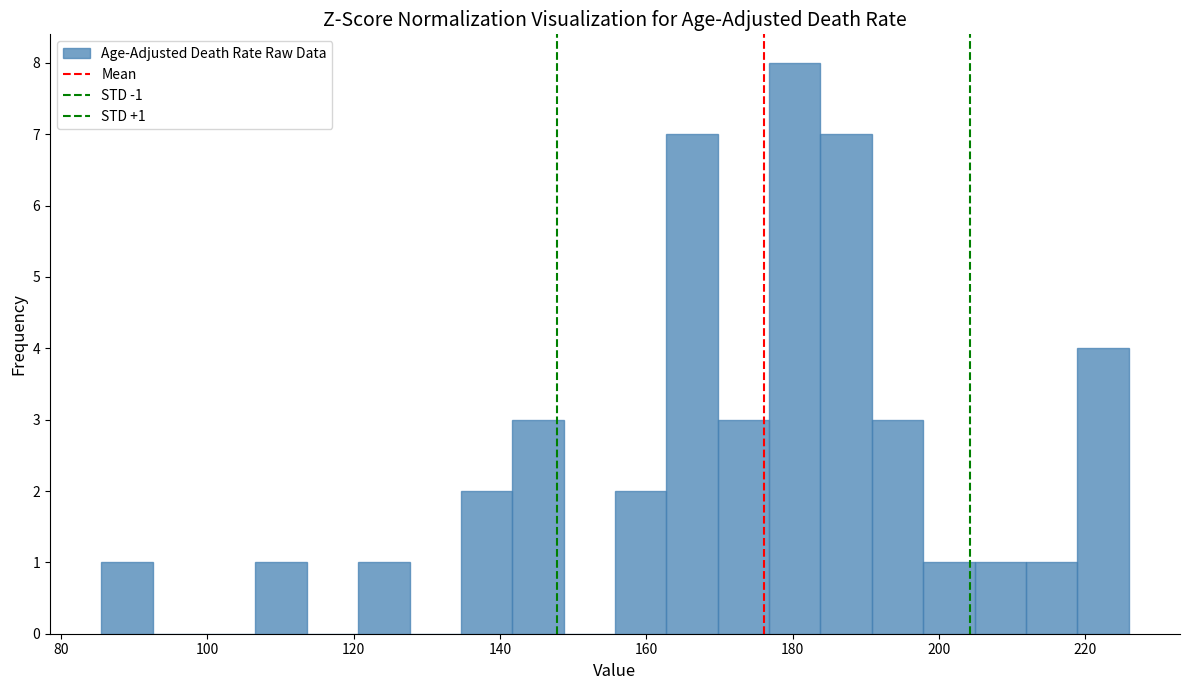

Around what value on the x-axis is the tallest bar? Give the approximate position of its centre, as read against the axis.

180